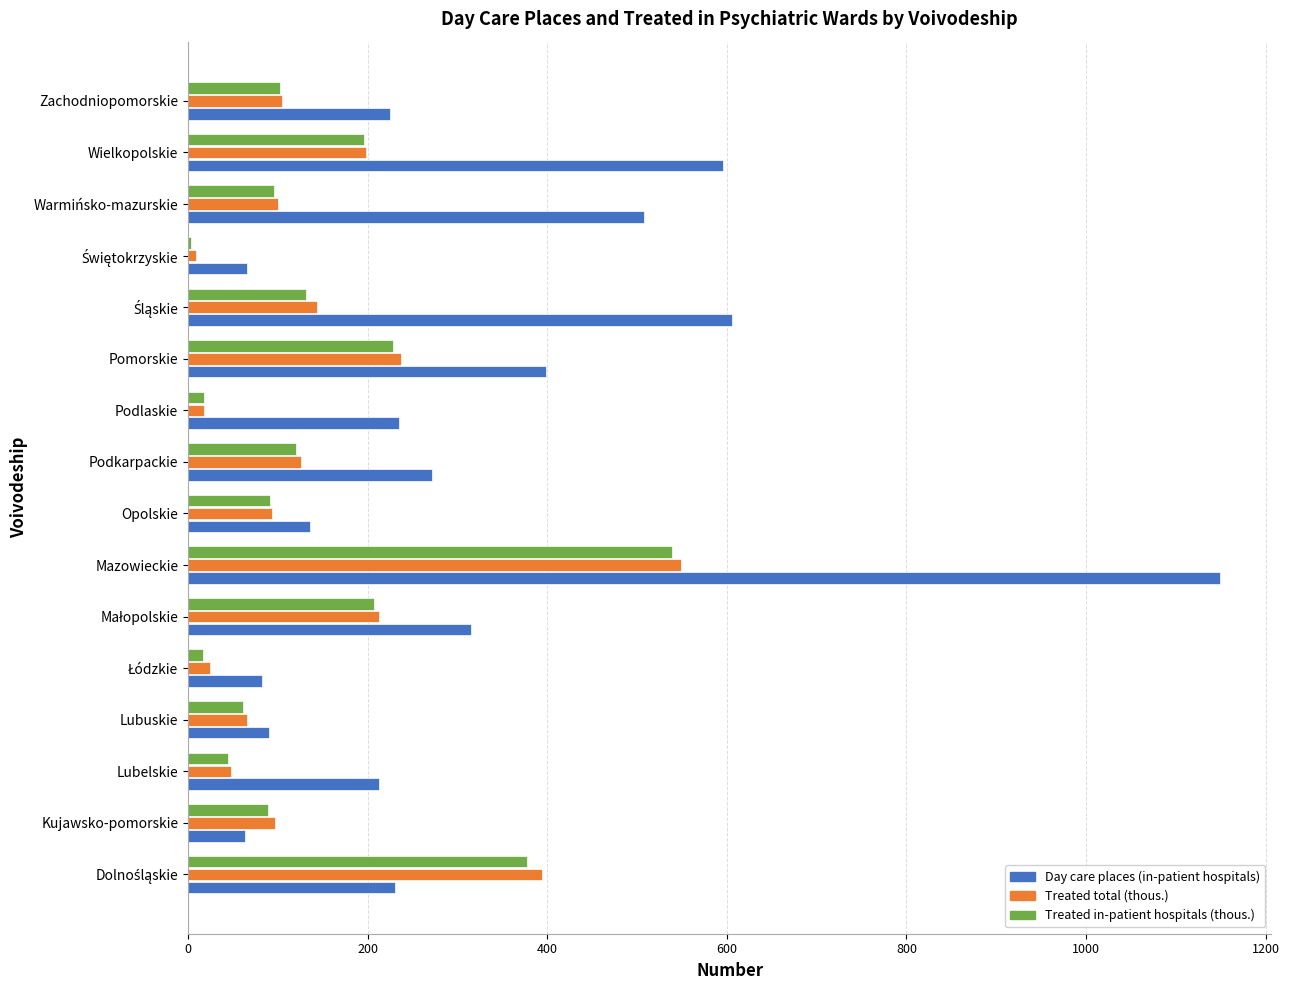

True or false: Treated in-patient hospitals (thous.) has a value of 135.2 at Kujawsko-pomorskie.

False